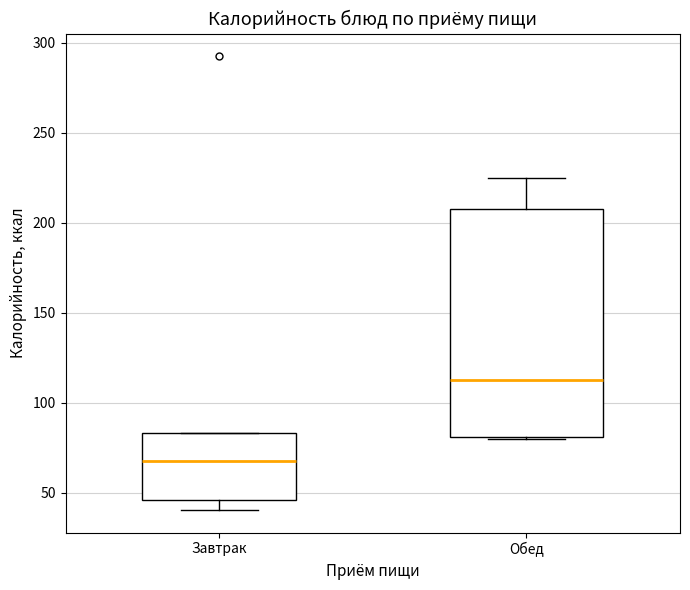

Which box has the lowest median line?

Завтрак